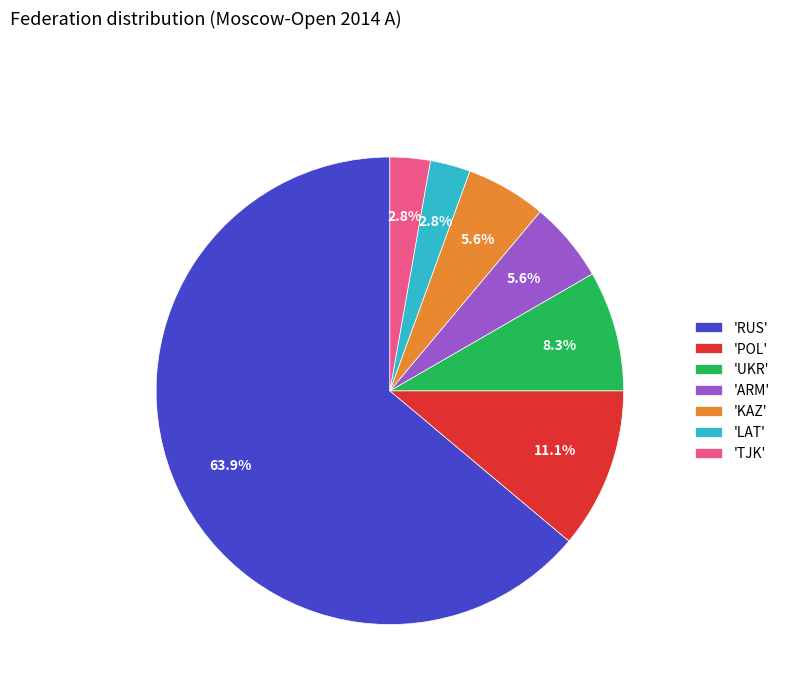

What is the majority slice?

'RUS'